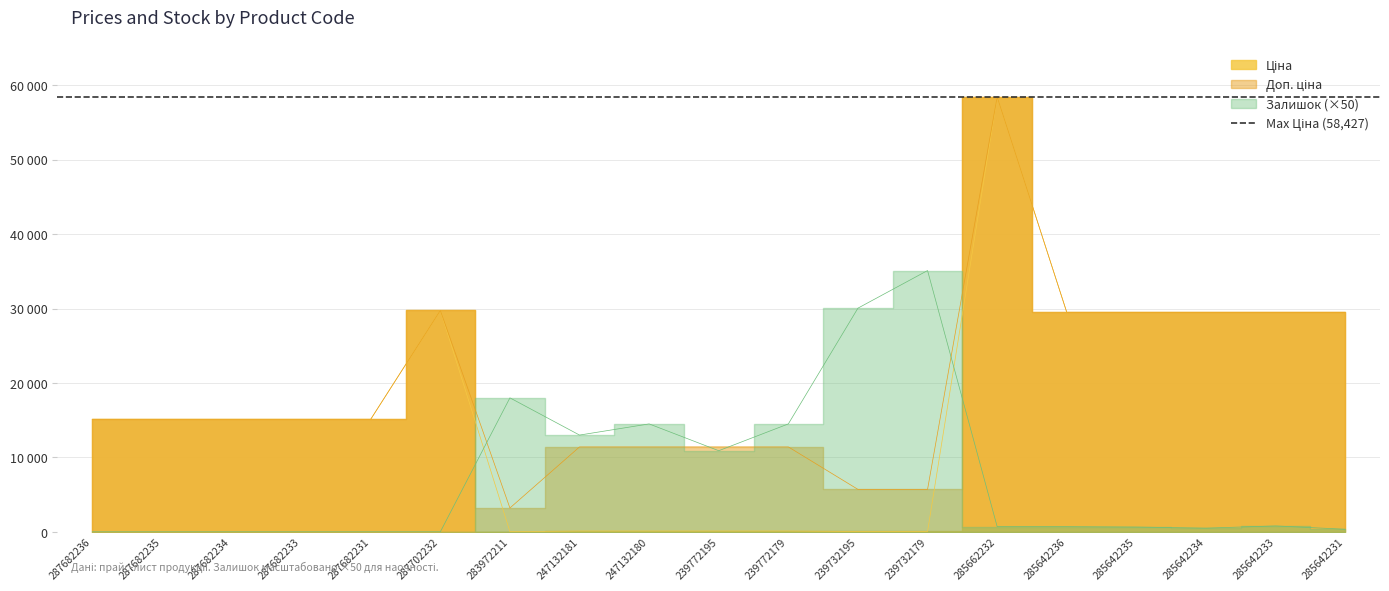

At which category is the sum across all series the highest?

285662232